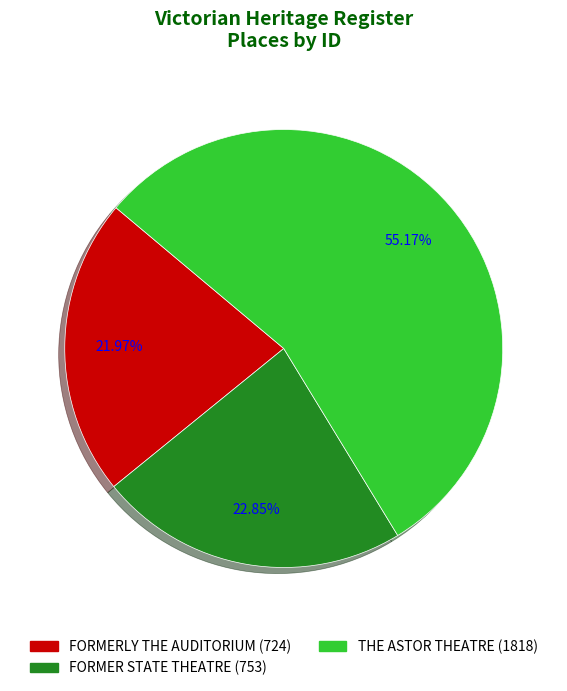

To the nearest percent, what is the difference between the largest and smallest slice percentages?

33%